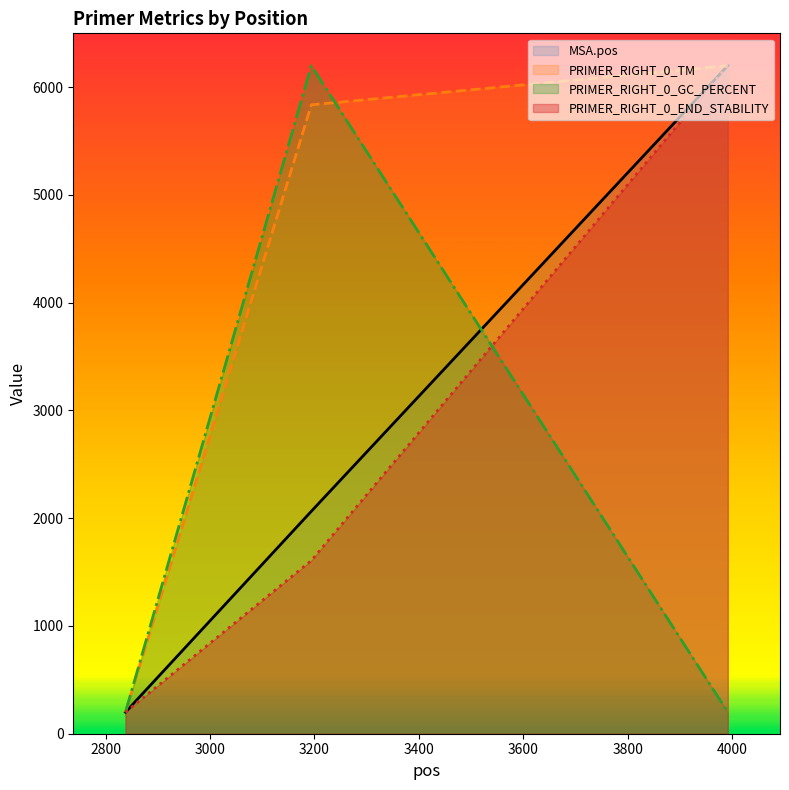

Rank the series at 2838 from lowest to highest value.

MSA.pos, PRIMER_RIGHT_0_TM, PRIMER_RIGHT_0_GC_PERCENT, PRIMER_RIGHT_0_END_STABILITY